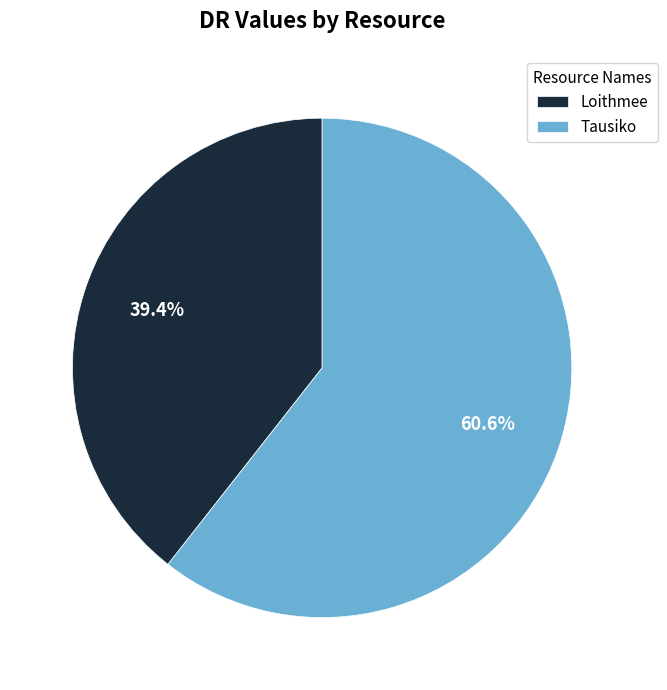

Does Tausiko account for over 50% of the chart?

Yes